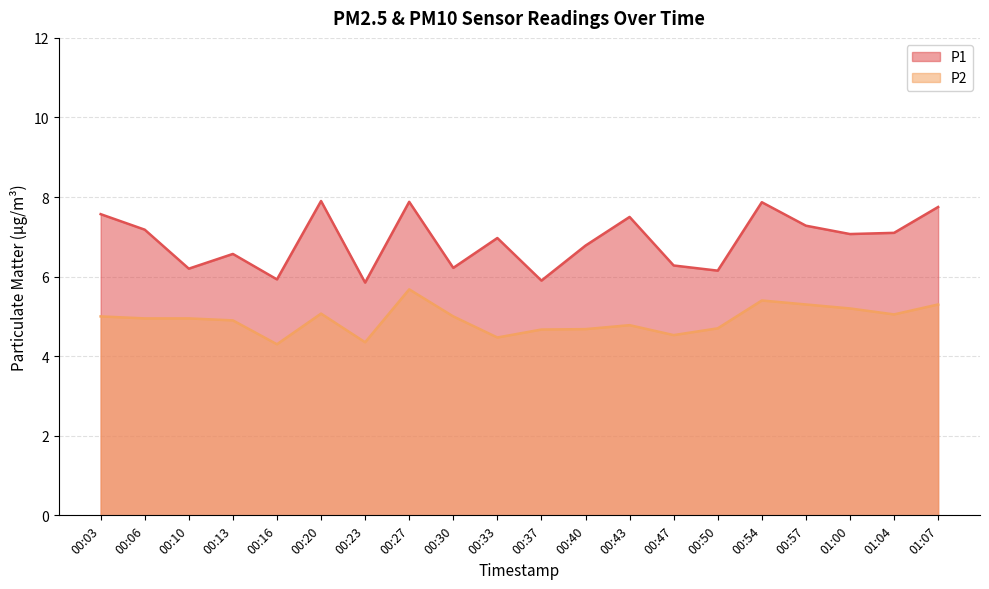

At which category is the sum across all series the highest?

00:27